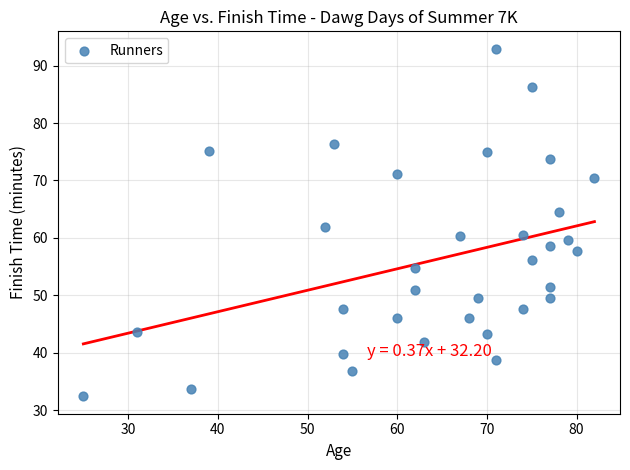

What is the range of X values (max minus min)?

57.0